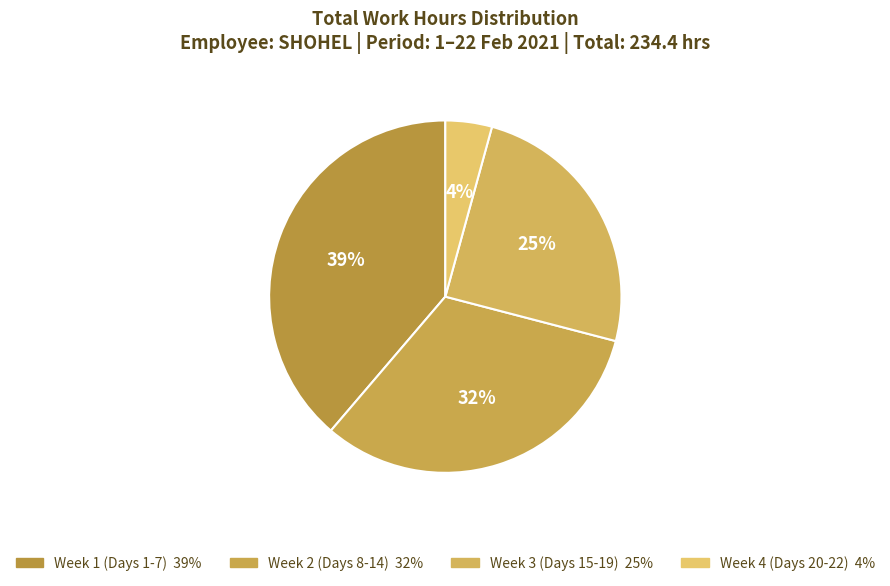

How many segments does this pie chart have?

4